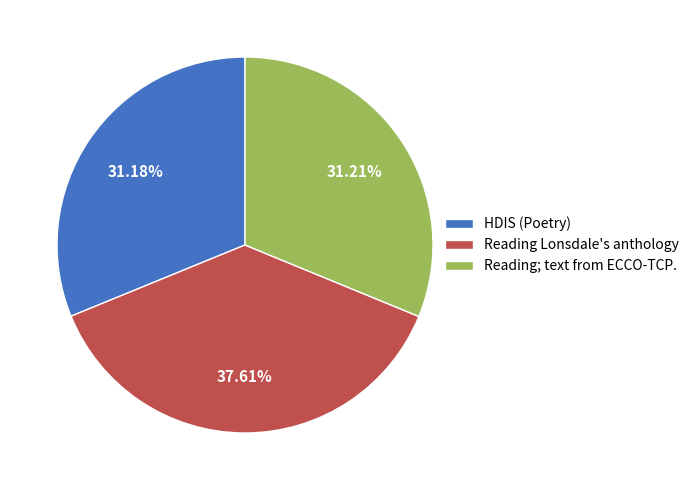

Does Reading Lonsdale's anthology represent more than half of the total?

No